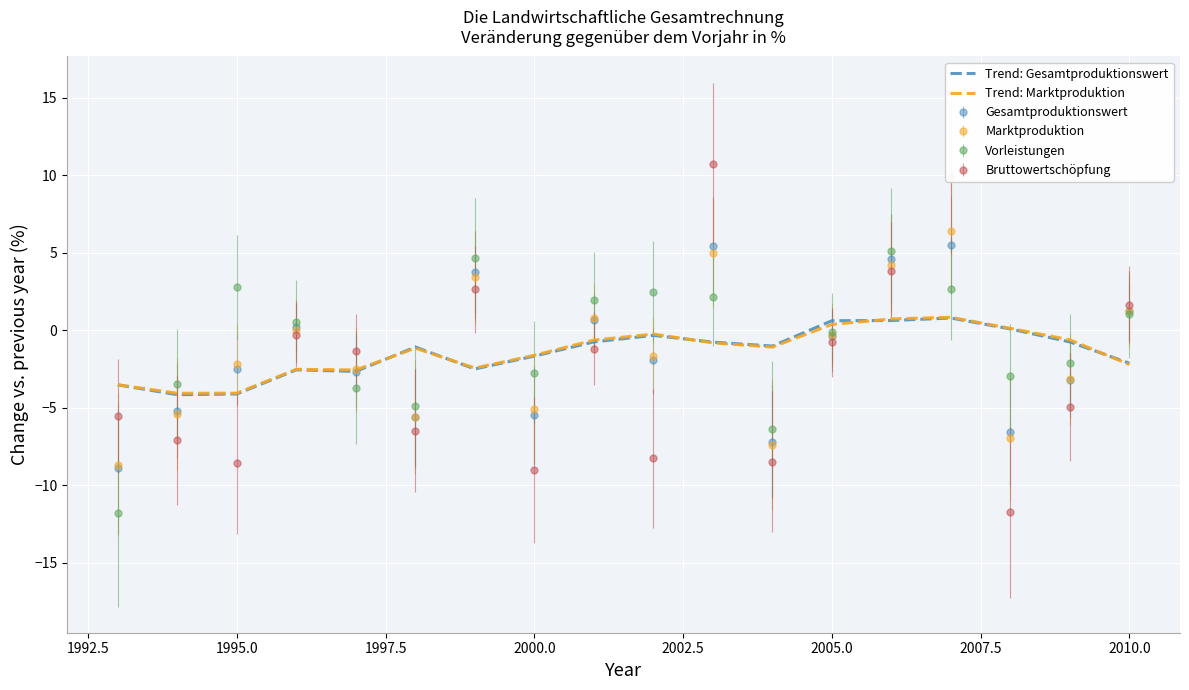

Which series has the widest spread of values?

Bruttowertschöpfung